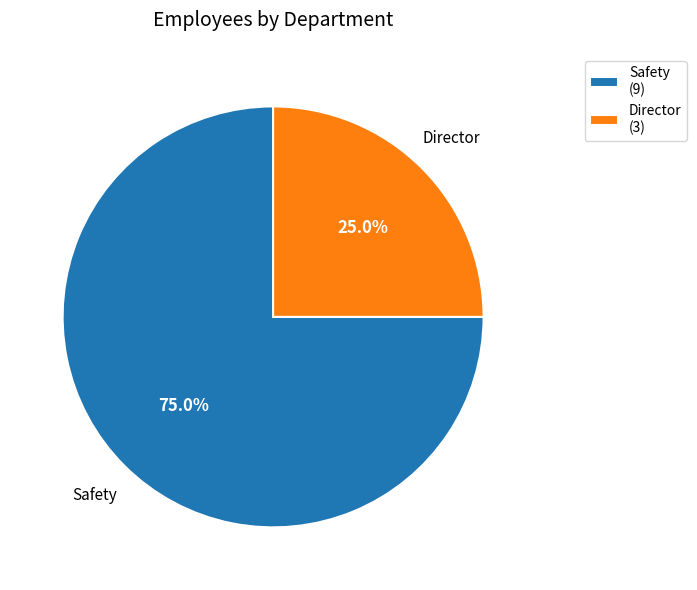

How many slices are in this pie chart?

2